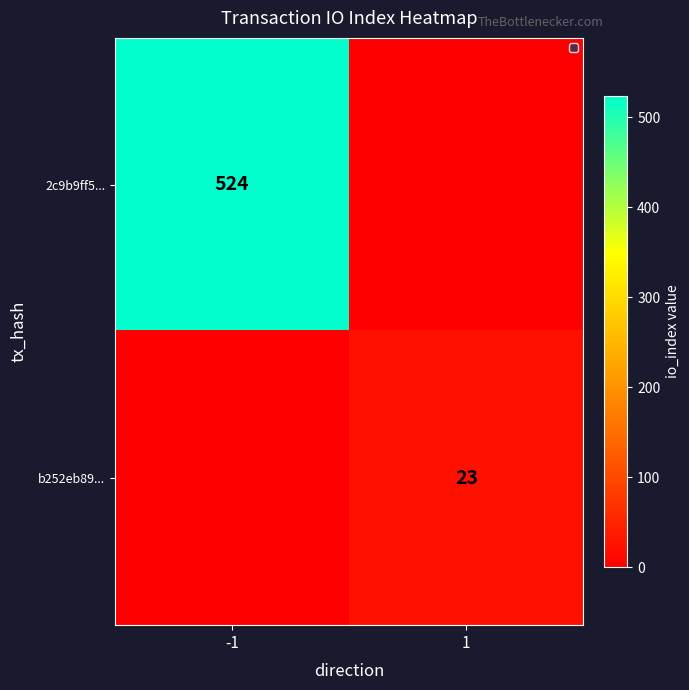

At which category is the sum across all series the highest?

-1